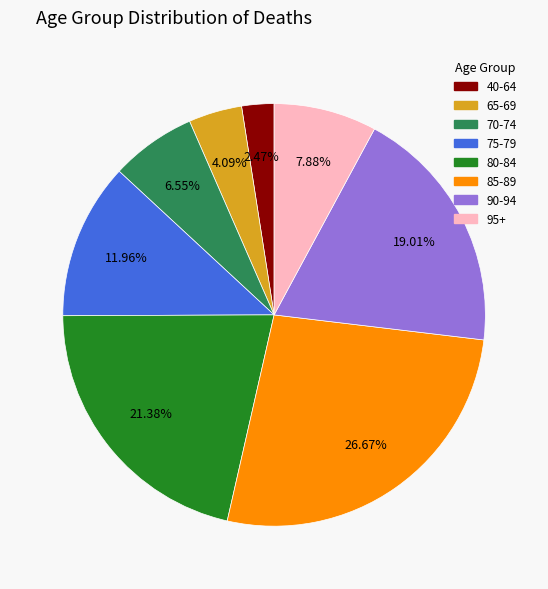

What percentage is the 90-94 slice, to the nearest percent?

19%